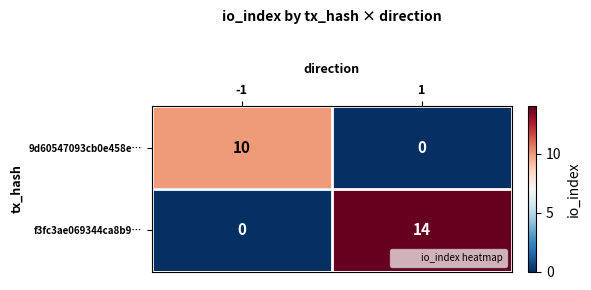

List the labels in order of f3fc3ae069344ca8b9… value, largest first.

1, -1